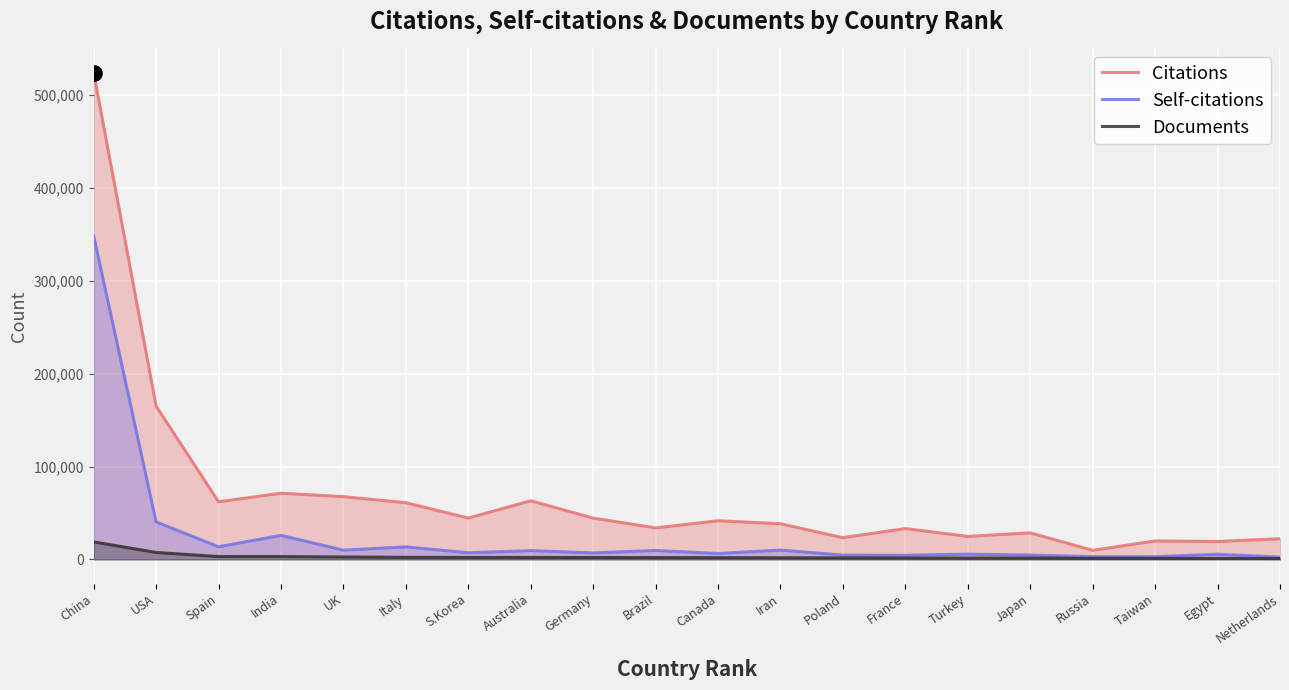

Which series reaches the maximum Y coordinate?

Citations